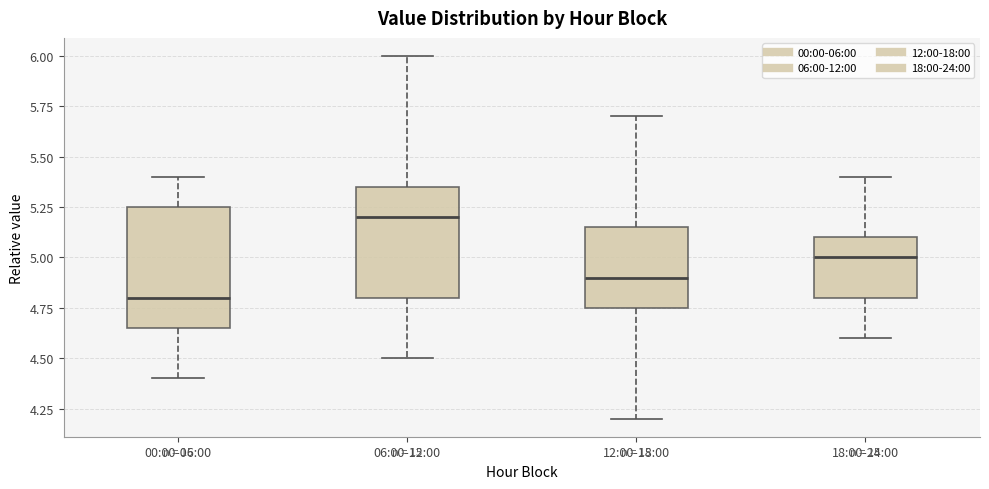

Reading left to right, transcribe this box plot: for each box, give where its median line is, the range the box spans, and where its two whiskers end, as read against the y-axis. The values are not printed on the chart, so give them approximately, as read against the axis.

00:00-06:00: median 4.80, box 4.65 to 5.25, whiskers 4.40 to 5.40
06:00-12:00: median 5.20, box 4.80 to 5.35, whiskers 4.50 to 6.00
12:00-18:00: median 4.90, box 4.75 to 5.15, whiskers 4.20 to 5.70
18:00-24:00: median 5.00, box 4.80 to 5.10, whiskers 4.60 to 5.40